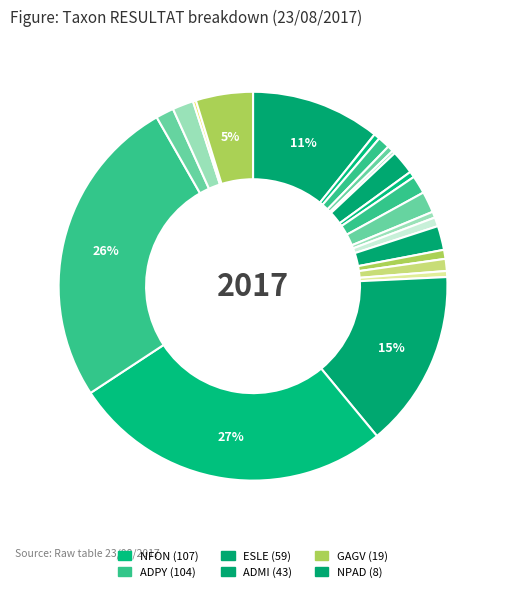

How many segments does this pie chart have?

22